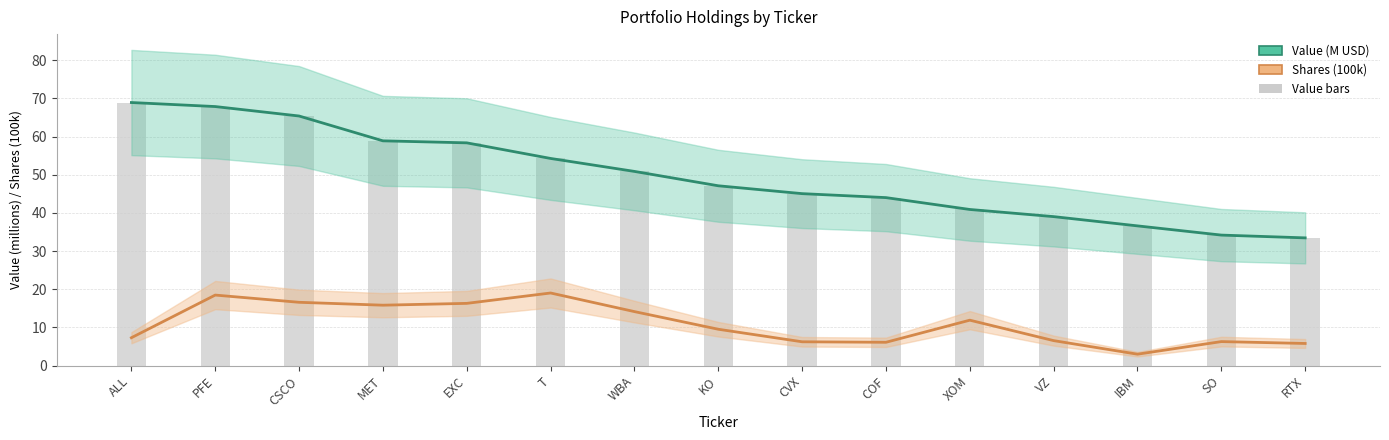

What position from the left is ALL?

1